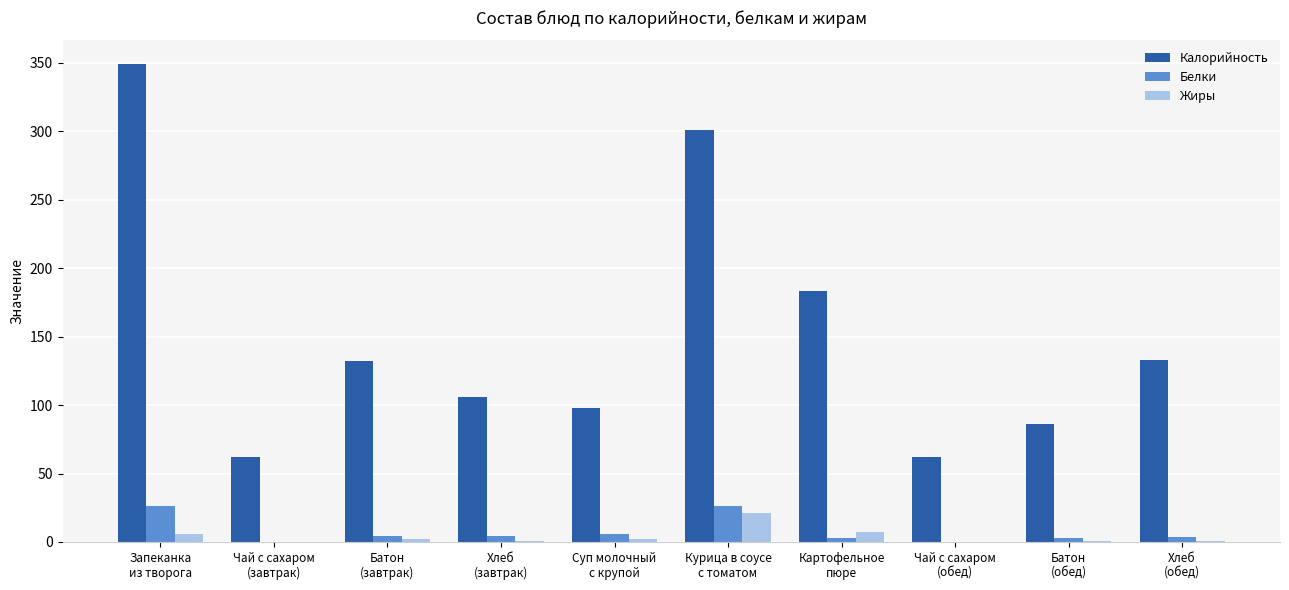

Which series has the largest total across all categories?

Калорийность